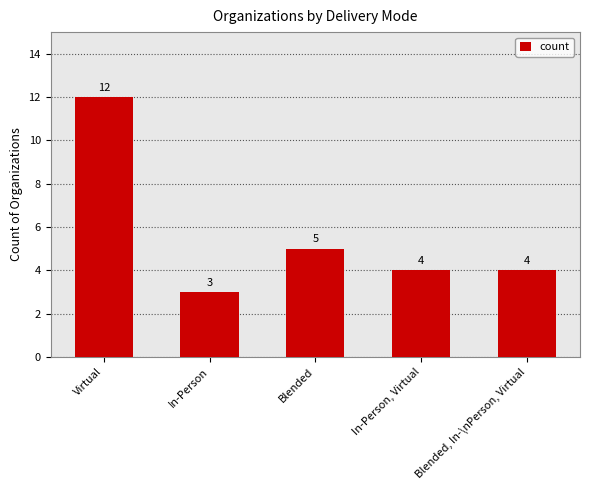

Does the chart contain any negative values?

No